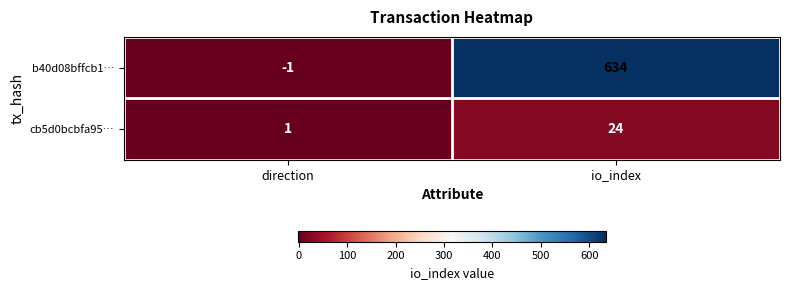

The value of b40d08bffcb1… at direction is 0. True or false?

False